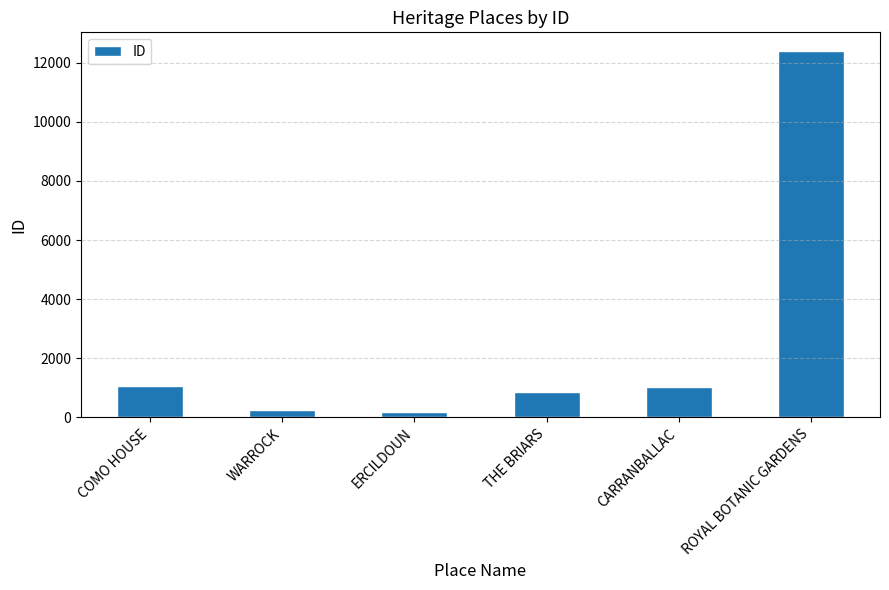

True or false: the data shows 1492 at THE BRIARS.

False